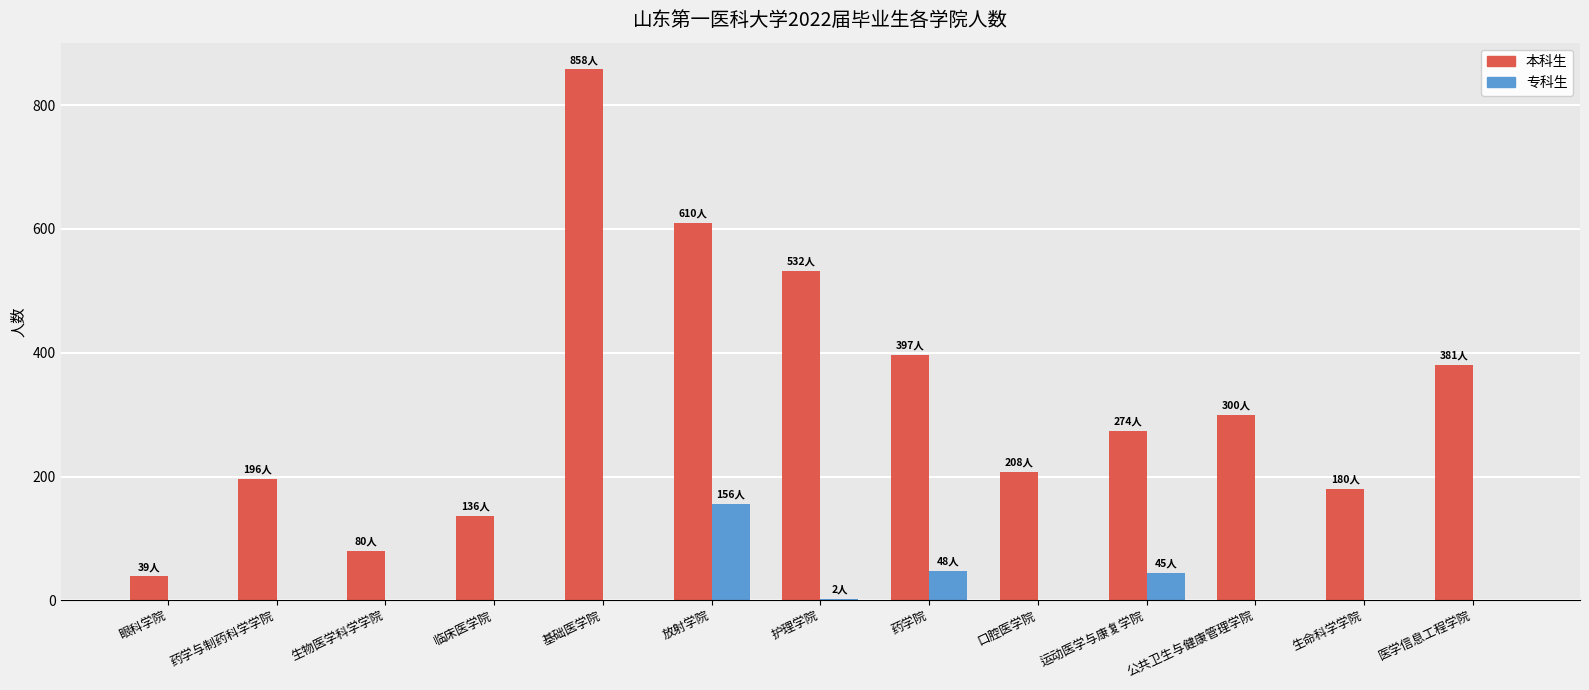

Is it true that 专科生 equals -63 at 公共卫生与健康管理学院?

False